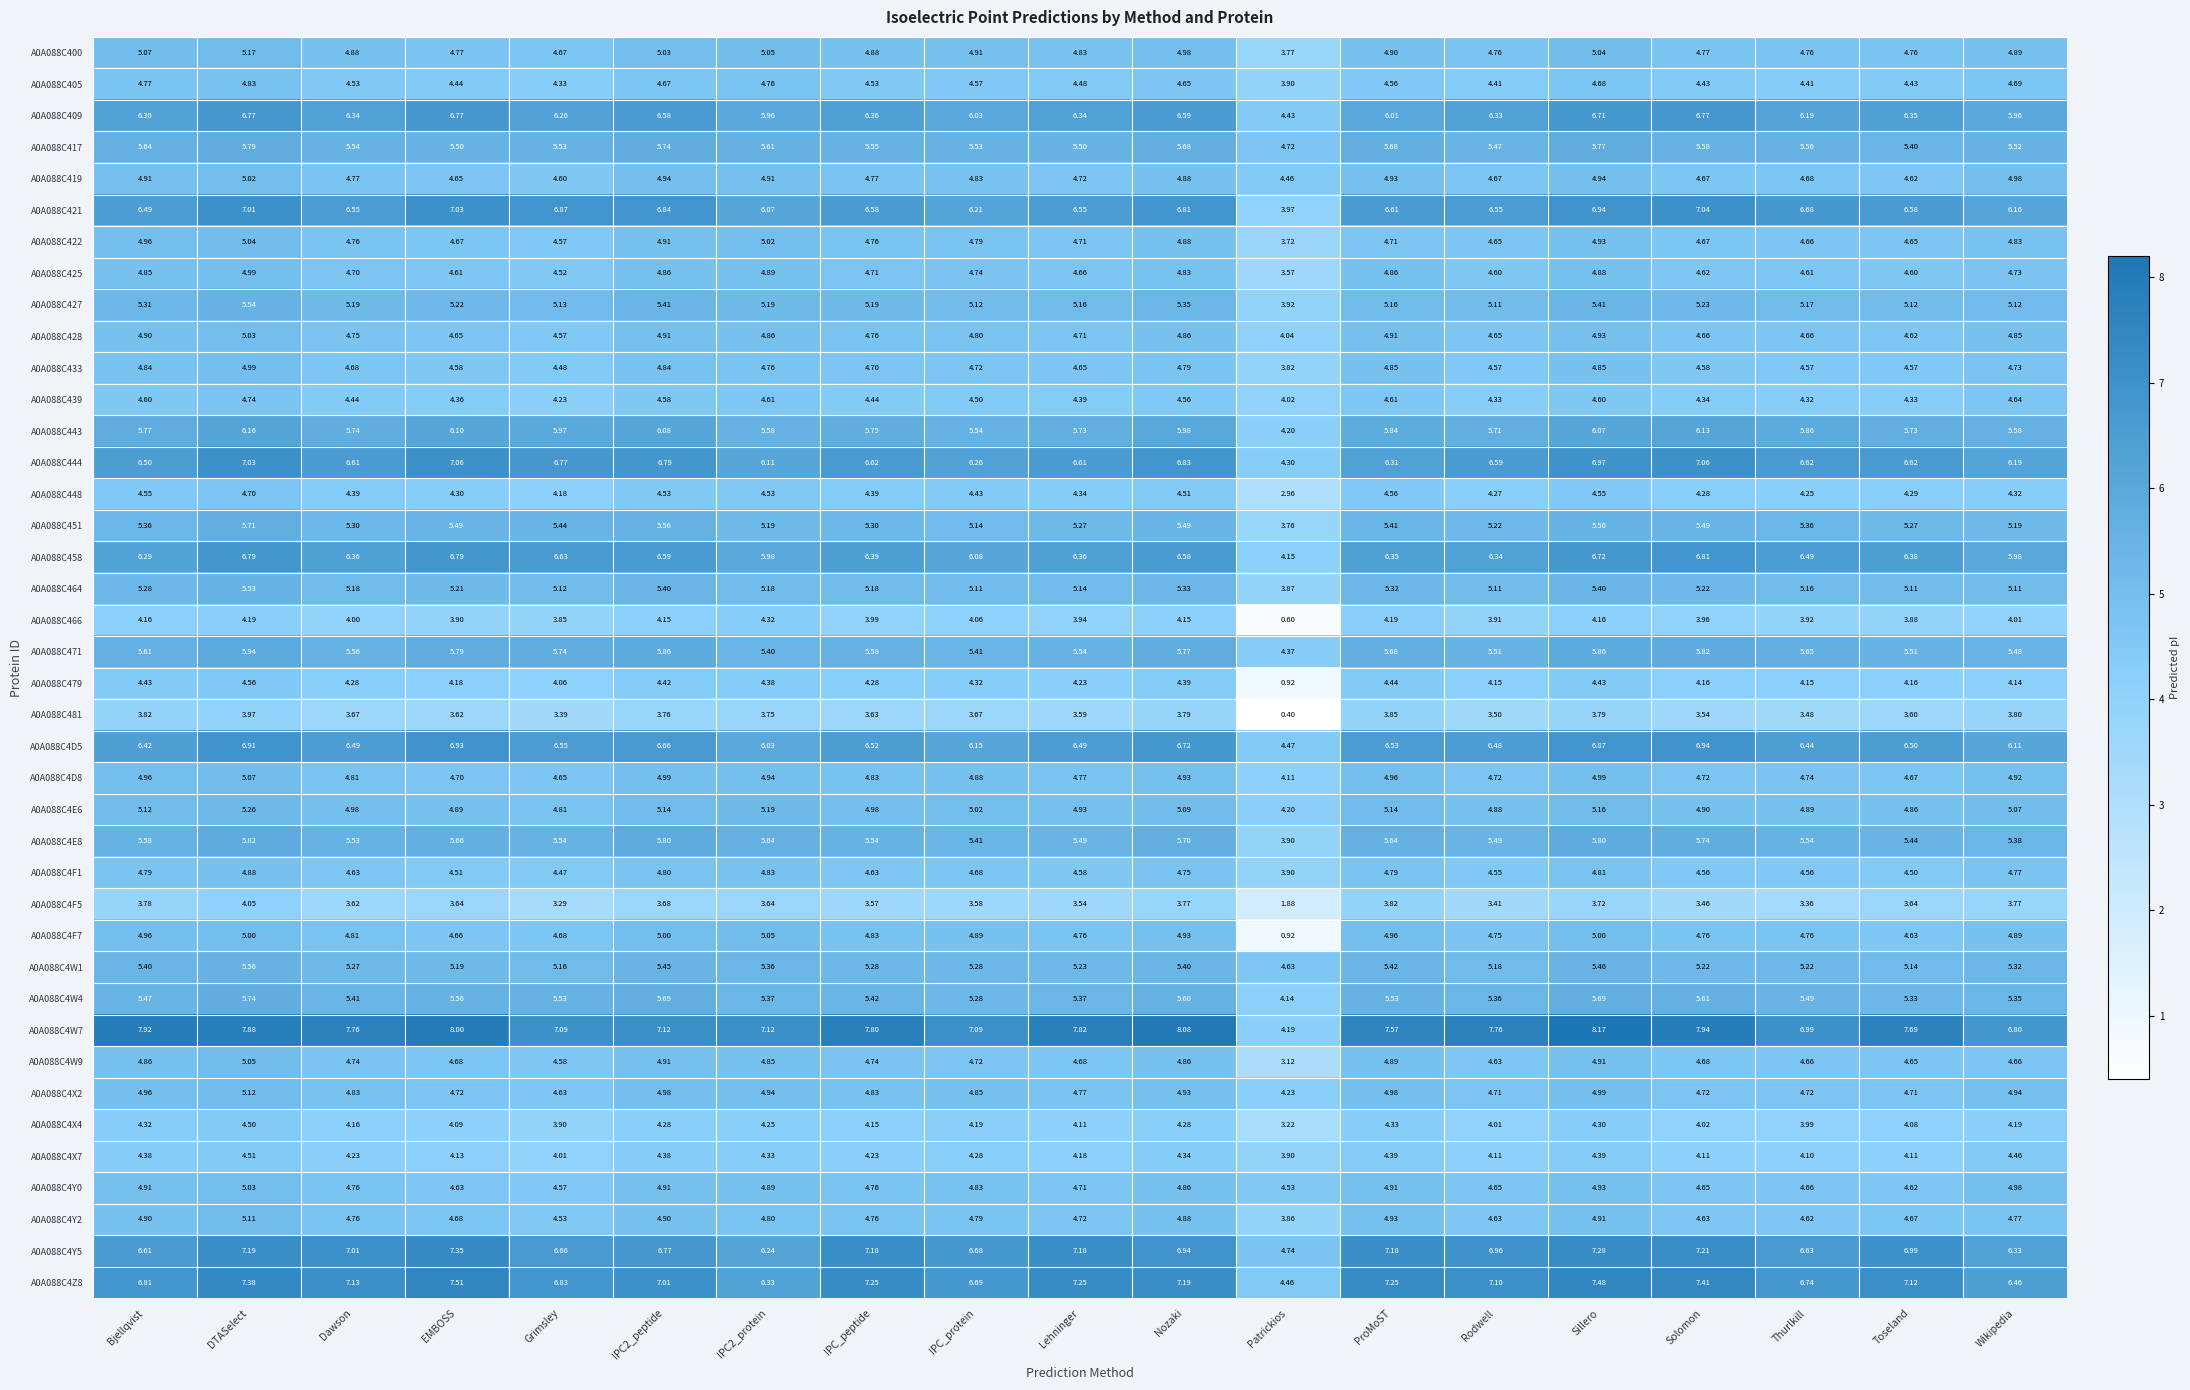

At how many categories does at least one series exceed 7?

16